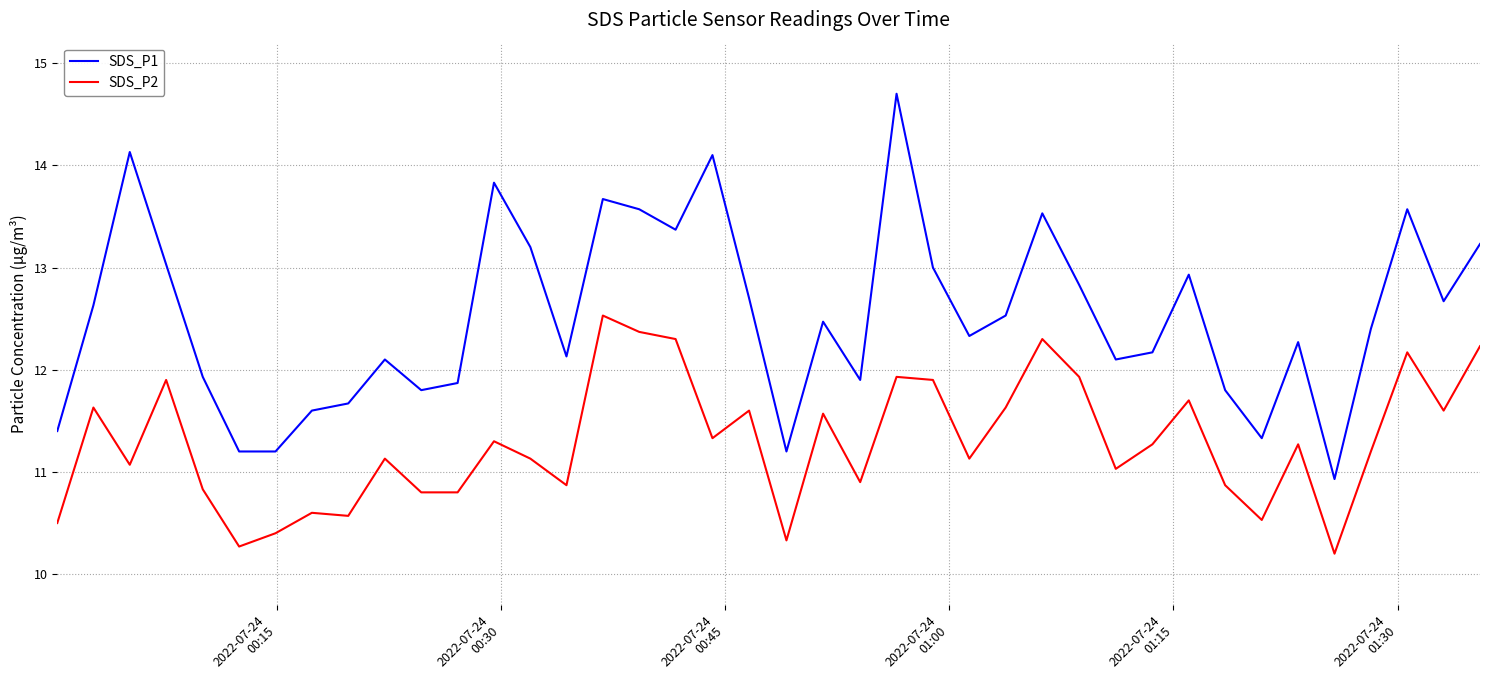

True or false: SDS_P2 and SDS_P1 cross at least once.

False